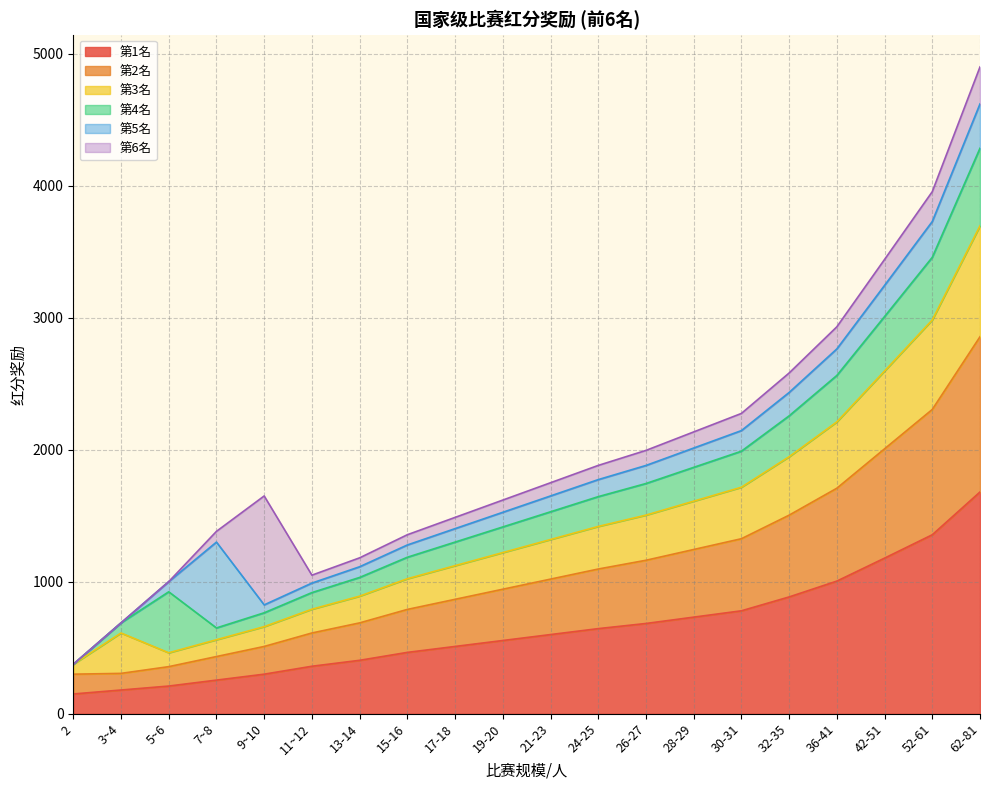

Is the value of 第1名 at 11~12 greater than the value of 第2名 at 42-51?

No